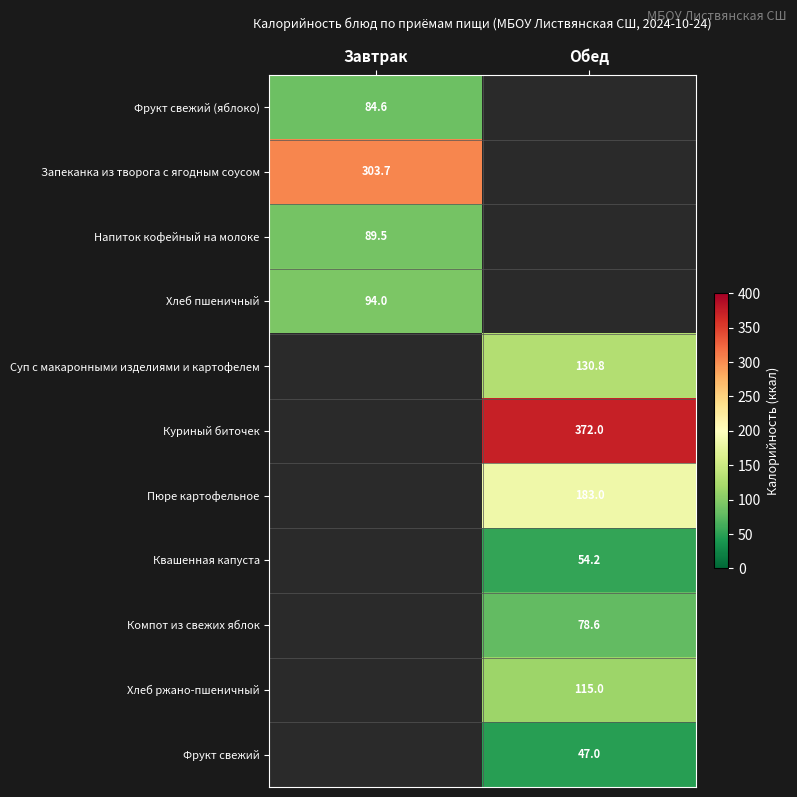

The Компот из свежих яблок series shows 78.6 at Обед. True or false?

True